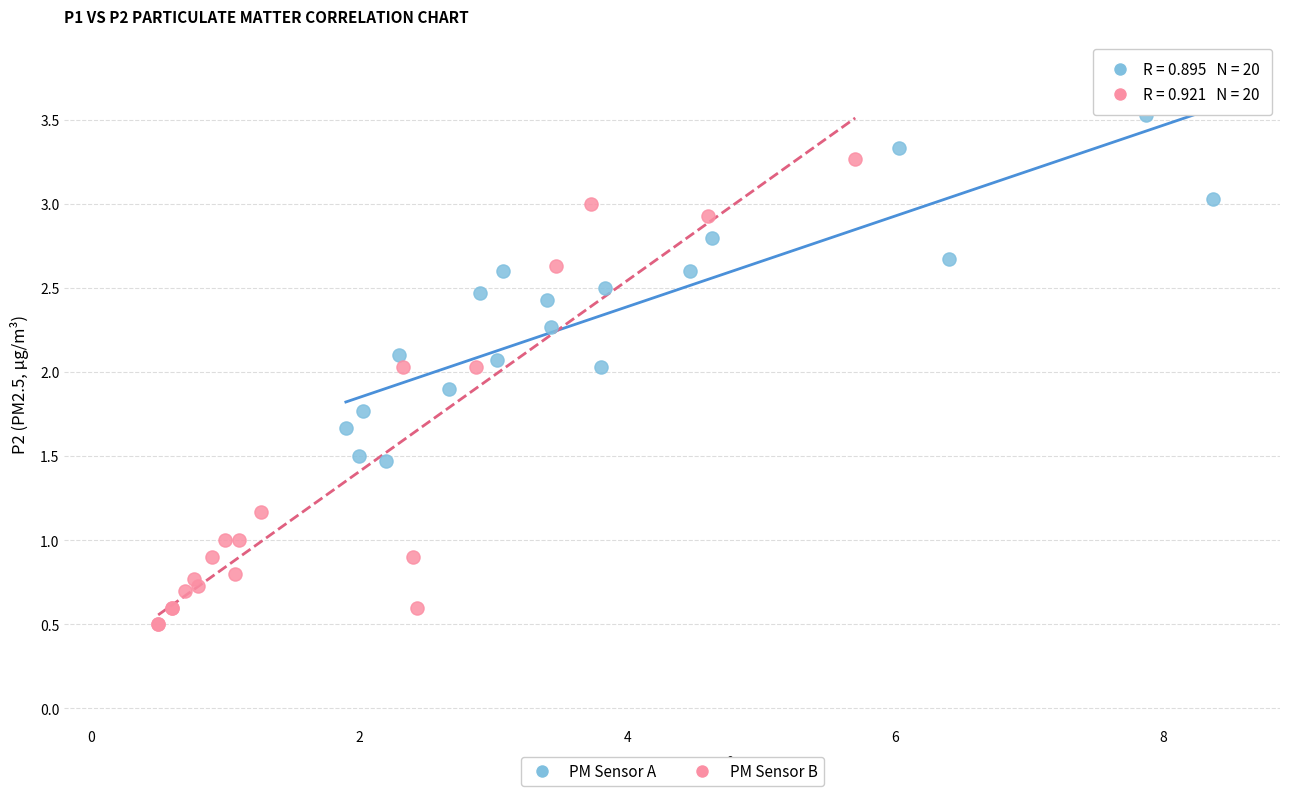

Which series reaches the maximum Y coordinate?

PM Sensor A